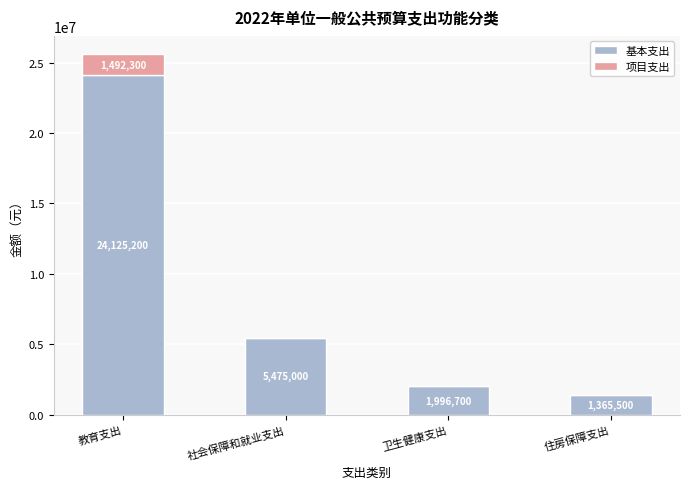

At which label does 基本支出 reach its peak?

教育支出